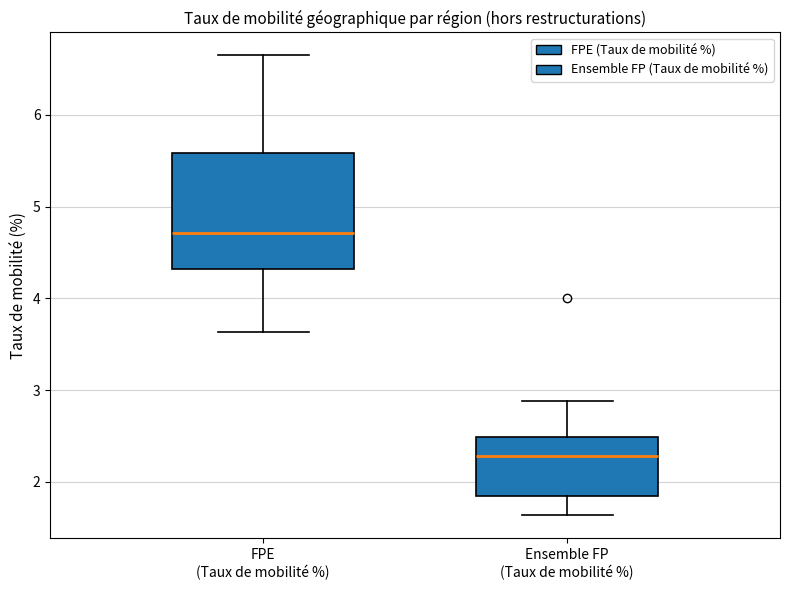

Which box's median line is the highest?

FPE (Taux de mobilité %)